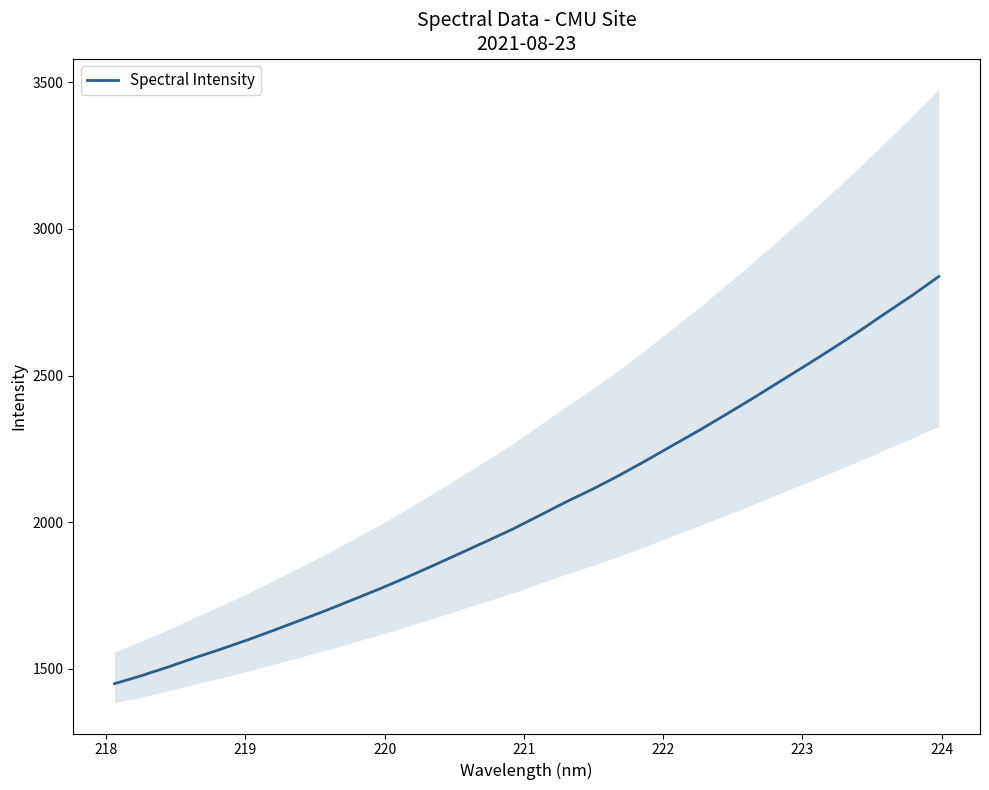

How many data points are above 2024?

16